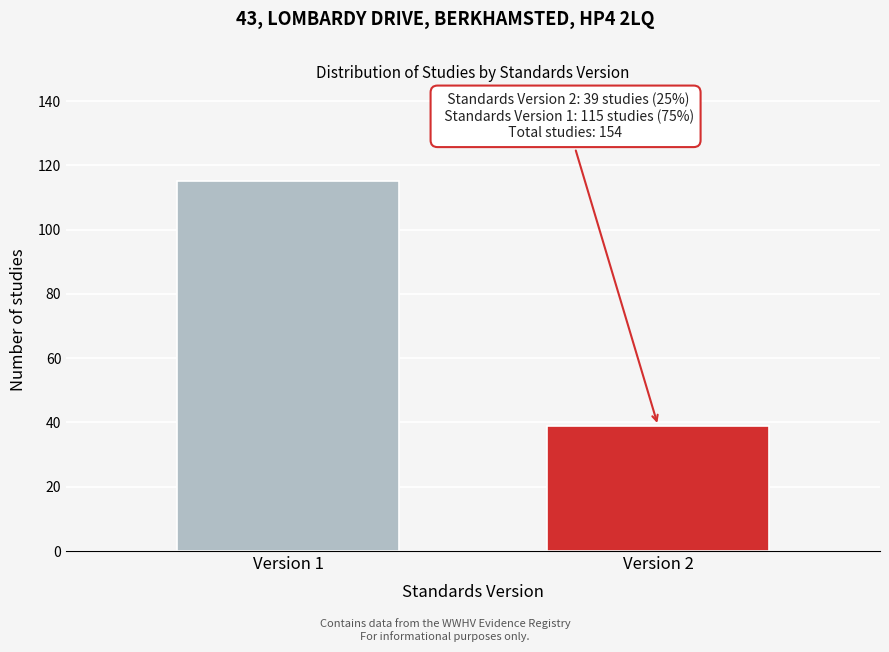

Reading left to right, list all the values displayed in this chart.

Version 1=115	Version 2=39